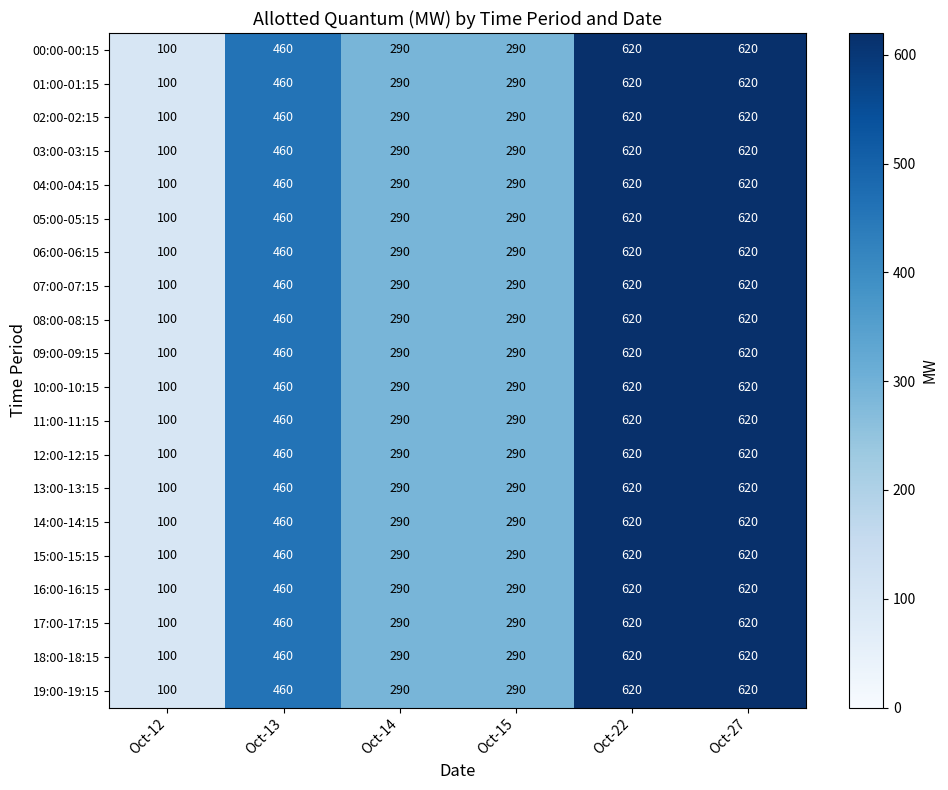

What is the difference between the 18:00-18:15 values at Oct-15 and Oct-13?

170